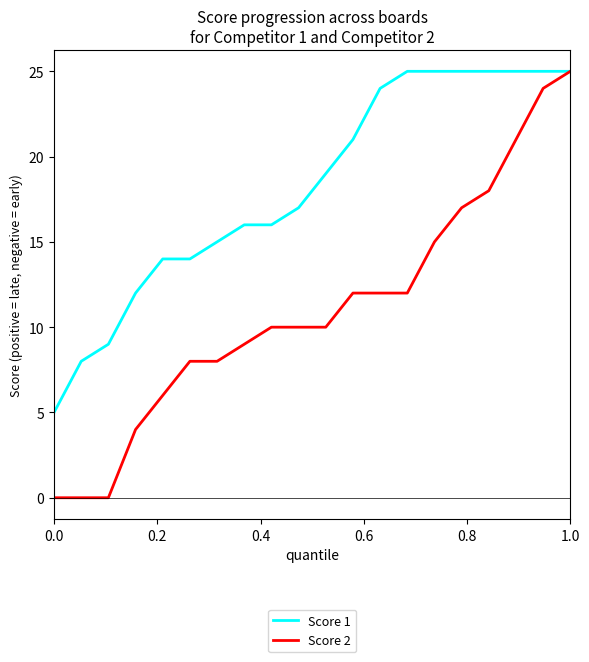

Count the number of categories in the chart.

20